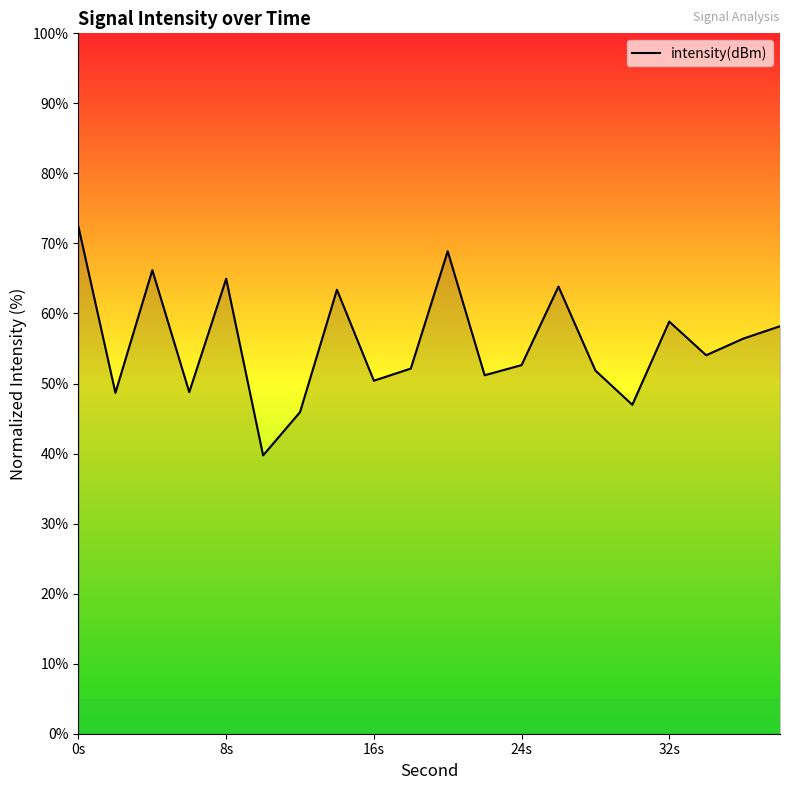

Reading right to left, what are all the values shown in this chart?

58.2	56.4	54.0	58.8	47.0	51.9	63.8	52.6	51.2	68.9	52.1	50.4	63.4	45.9	39.7	65.0	48.8	66.2	48.7	72.4